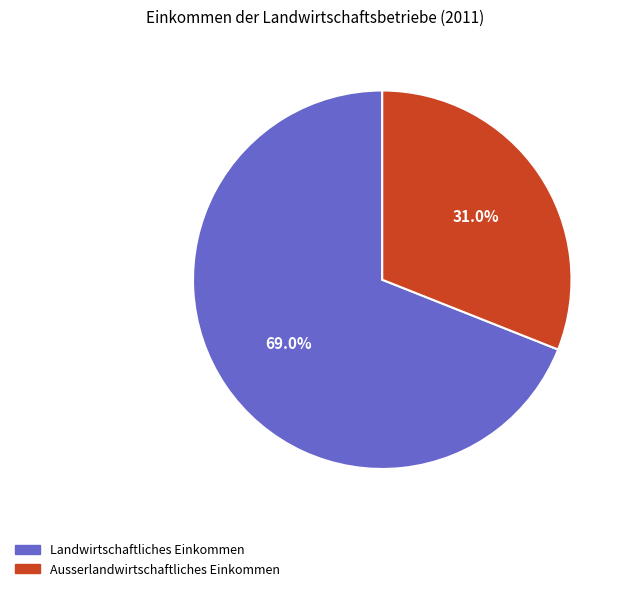

The Ausserlandwirtschaftliches Einkommen slice represents 20% of the pie. True or false?

False